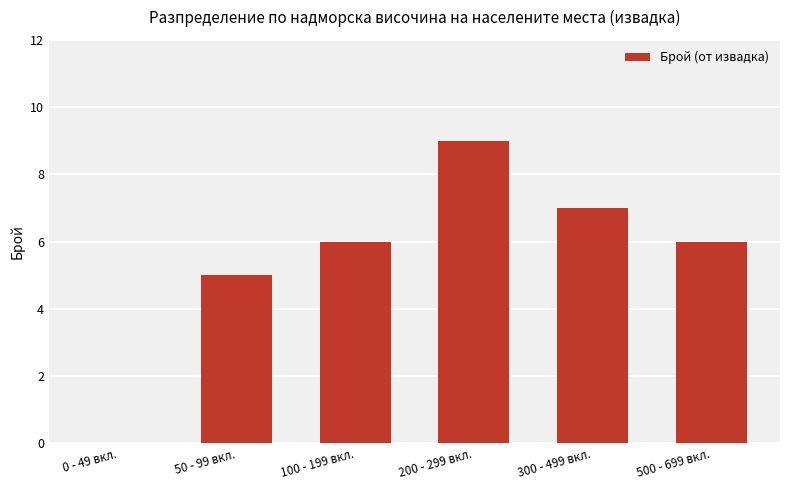

Count the values in the range 5 to 7.

4